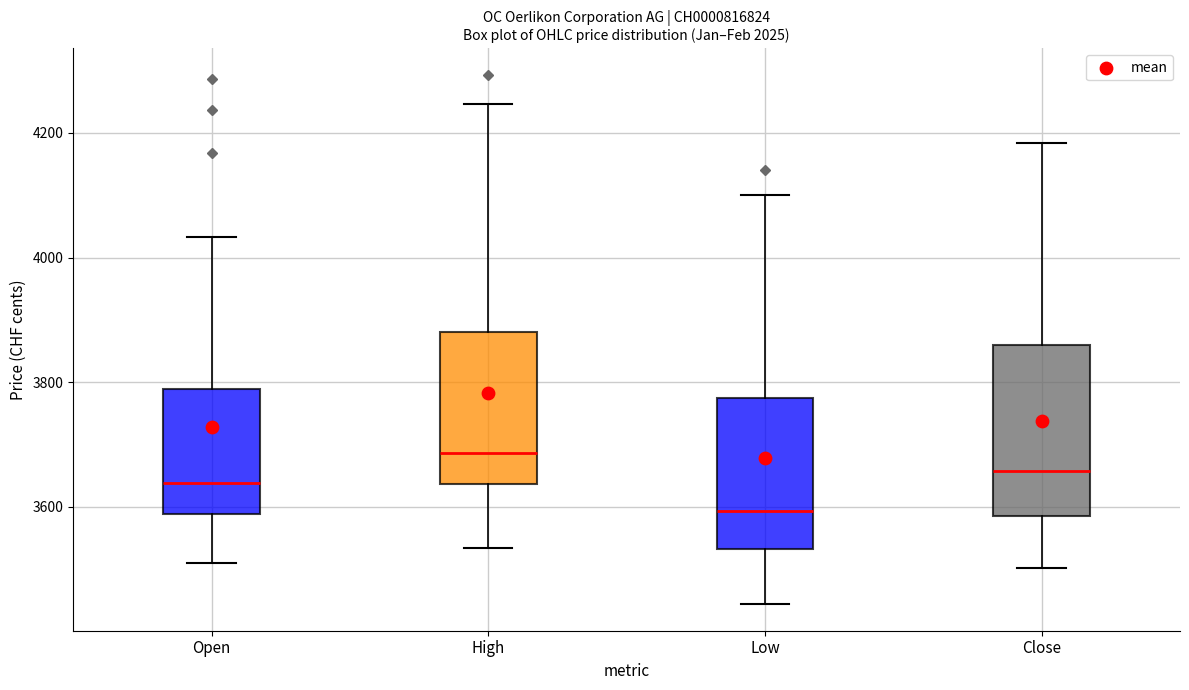

Comparing the boxes themselves (not the whiskers), which one is the tallest?

Close